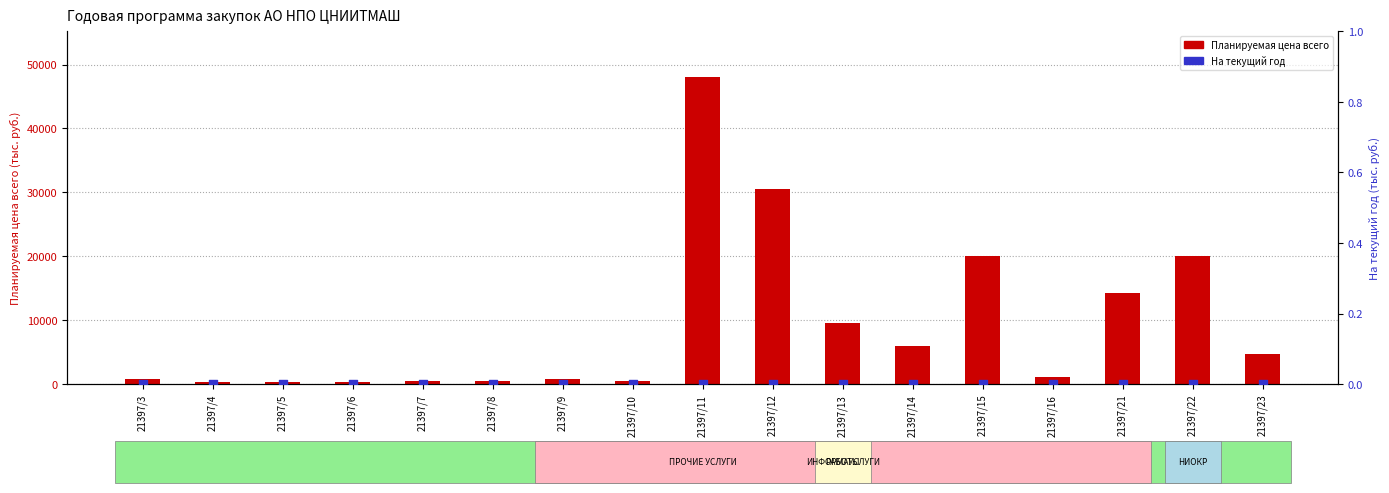

What are all the series names shown in the legend?

Планируемая цена всего, На текущий год